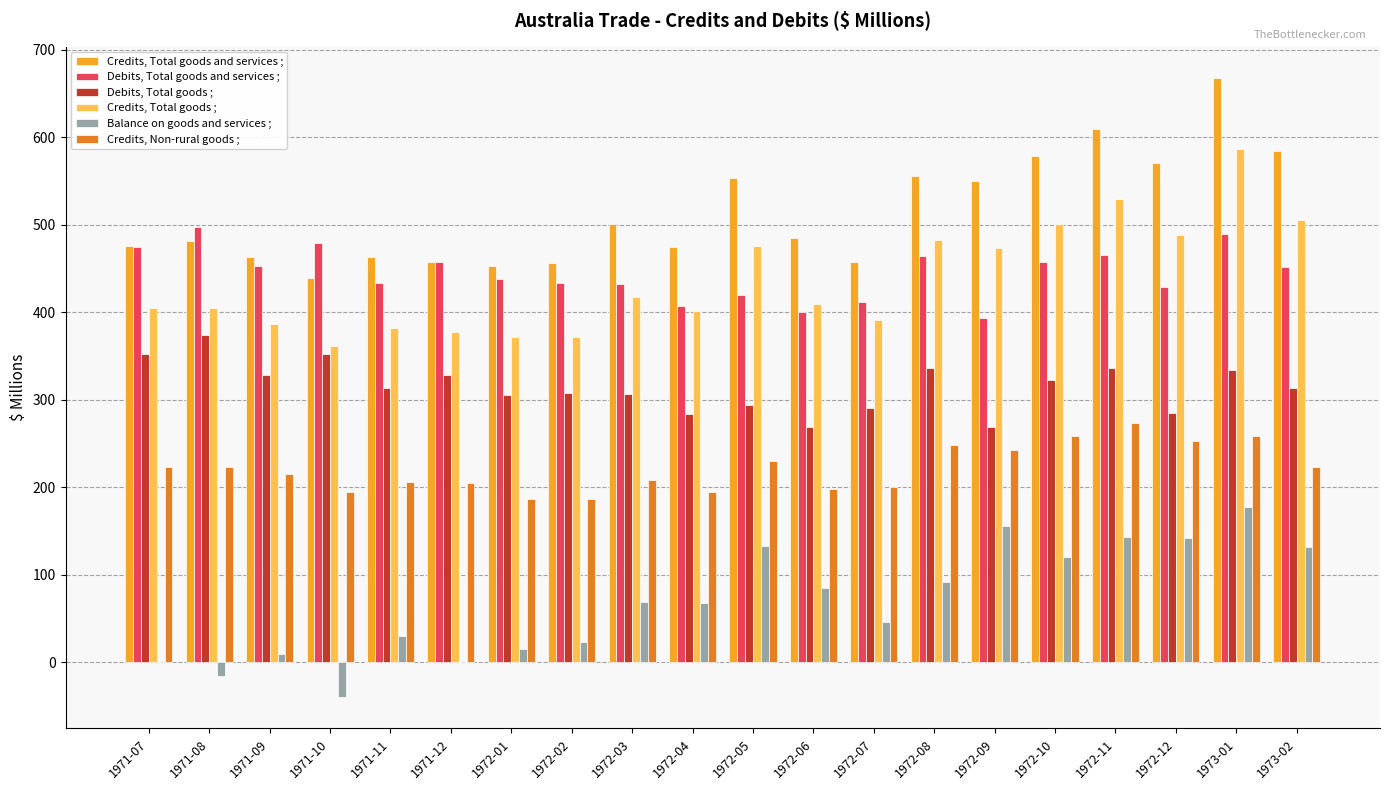

What is the highest value of the Credits, Total goods and services ; series?

668